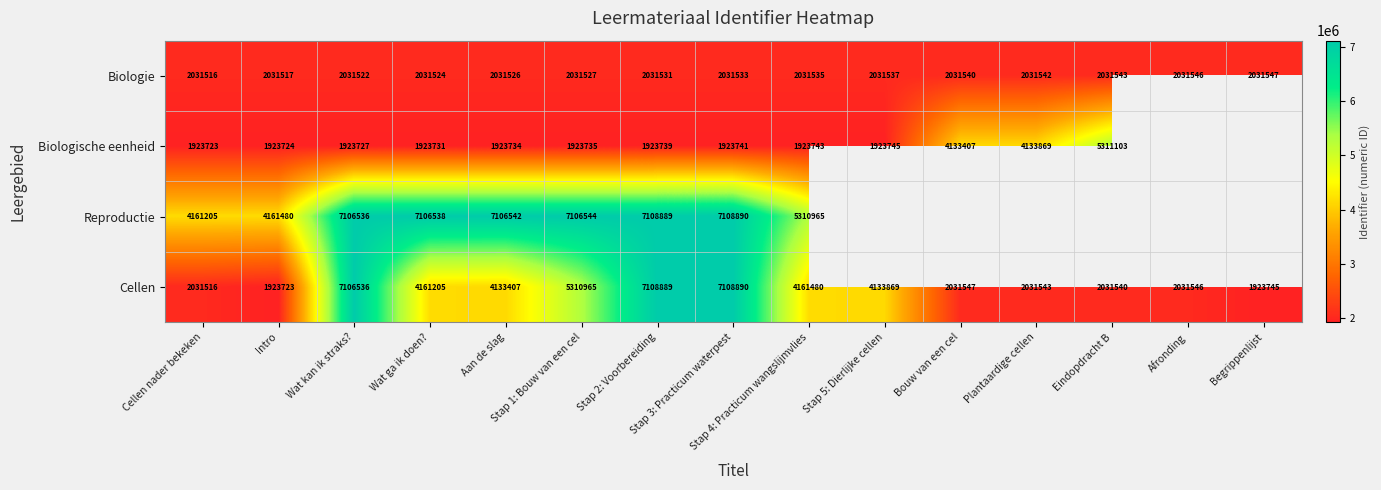

What is the highest value of the Cellen series?

7108890